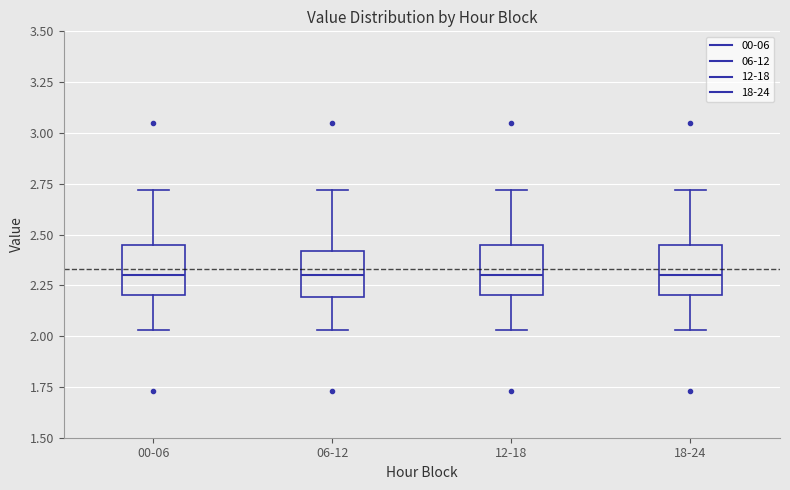

Where does the lower whisker of the box for 18-24 end on the y-axis? The values are not printed on the chart, so give them approximately, as read against the axis.

2.05